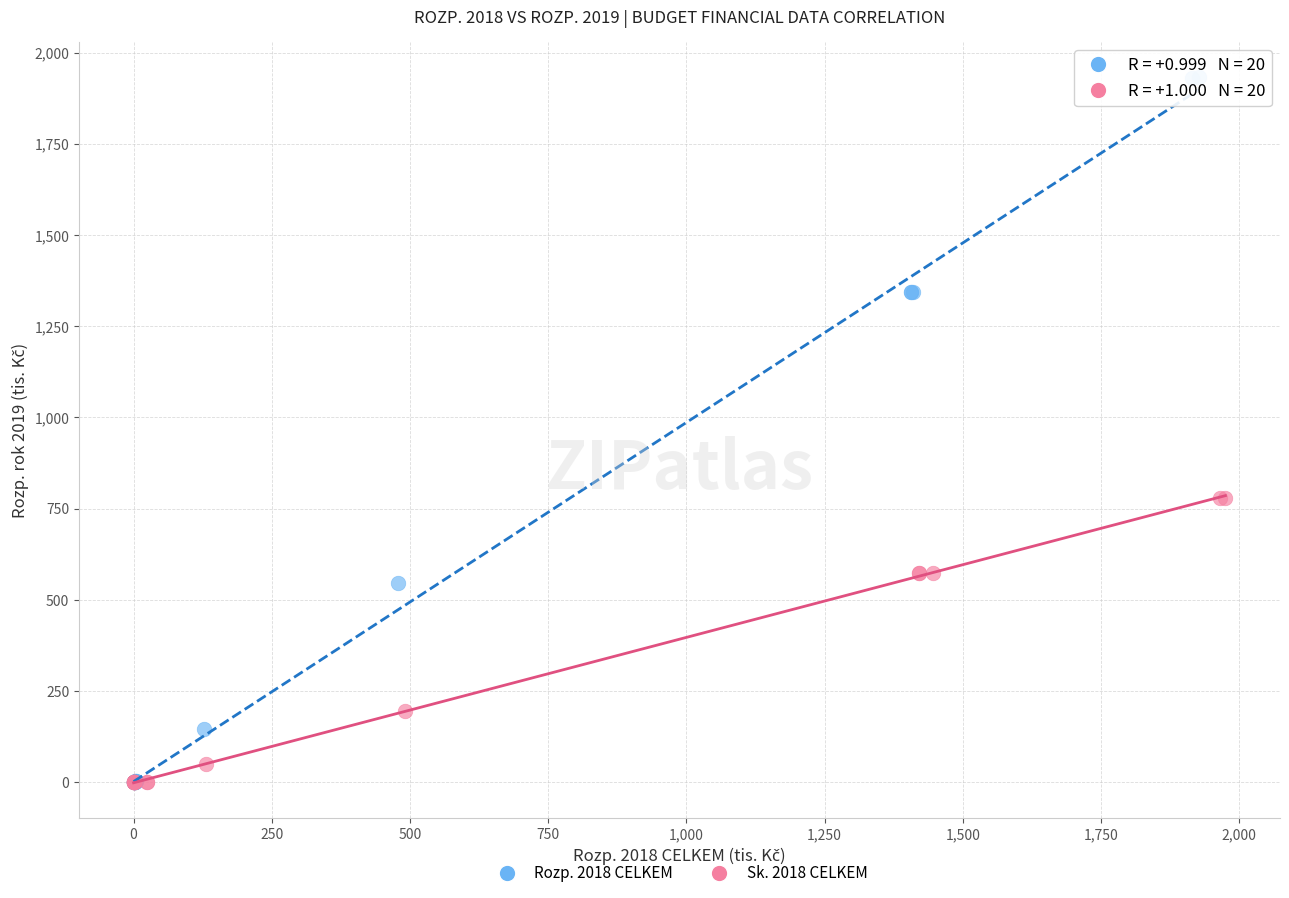

Which series contains the highest Y value?

Rozp. 2018 CELKEM